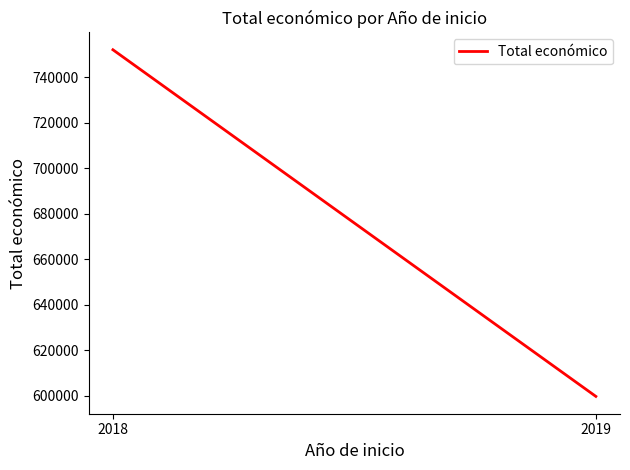

Rank the categories by value from highest to lowest.

2018, 2019